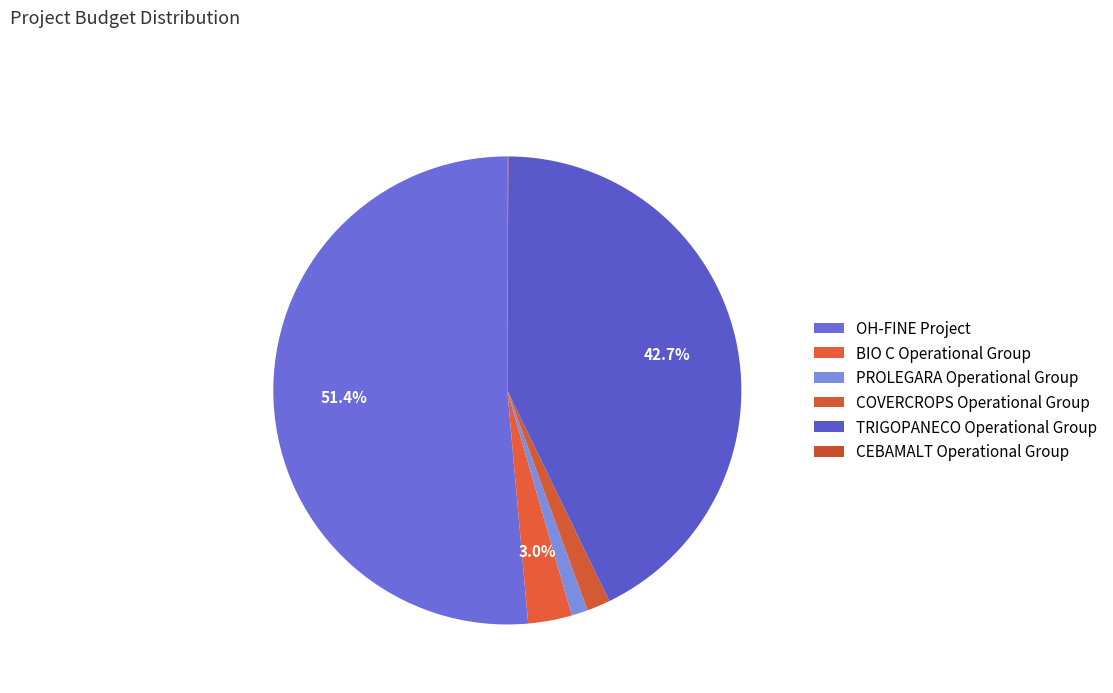

To the nearest percent, what is the average slice percentage?

17%